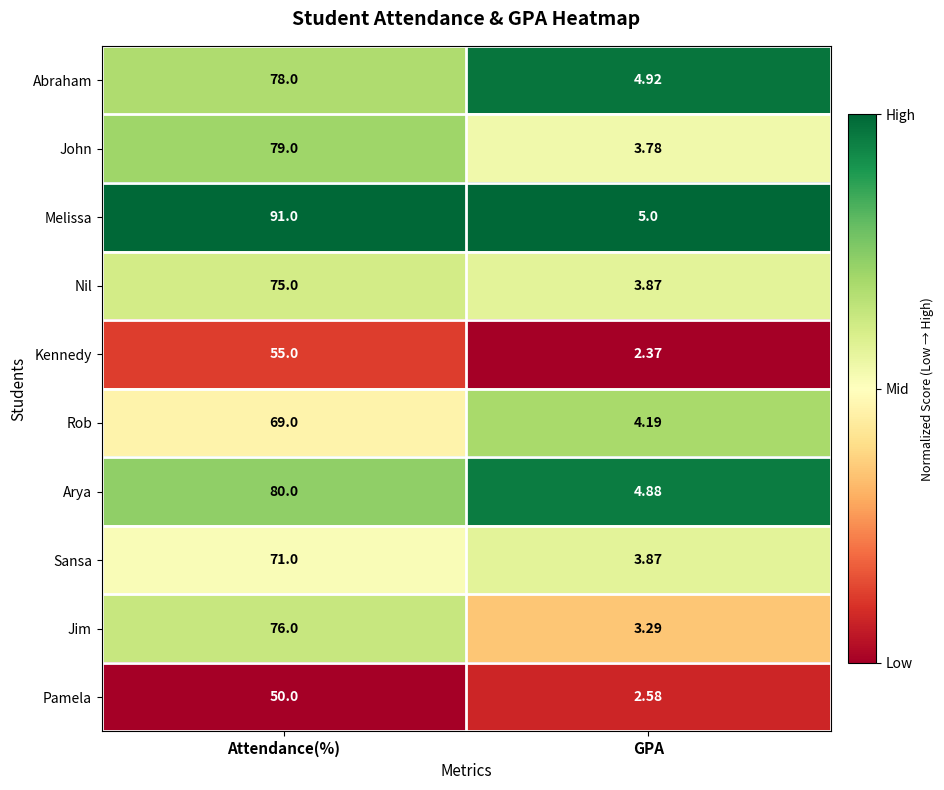

Rank the series by their maximum value, from lowest to highest.

Pamela, Kennedy, Rob, Sansa, Nil, Jim, Abraham, John, Arya, Melissa